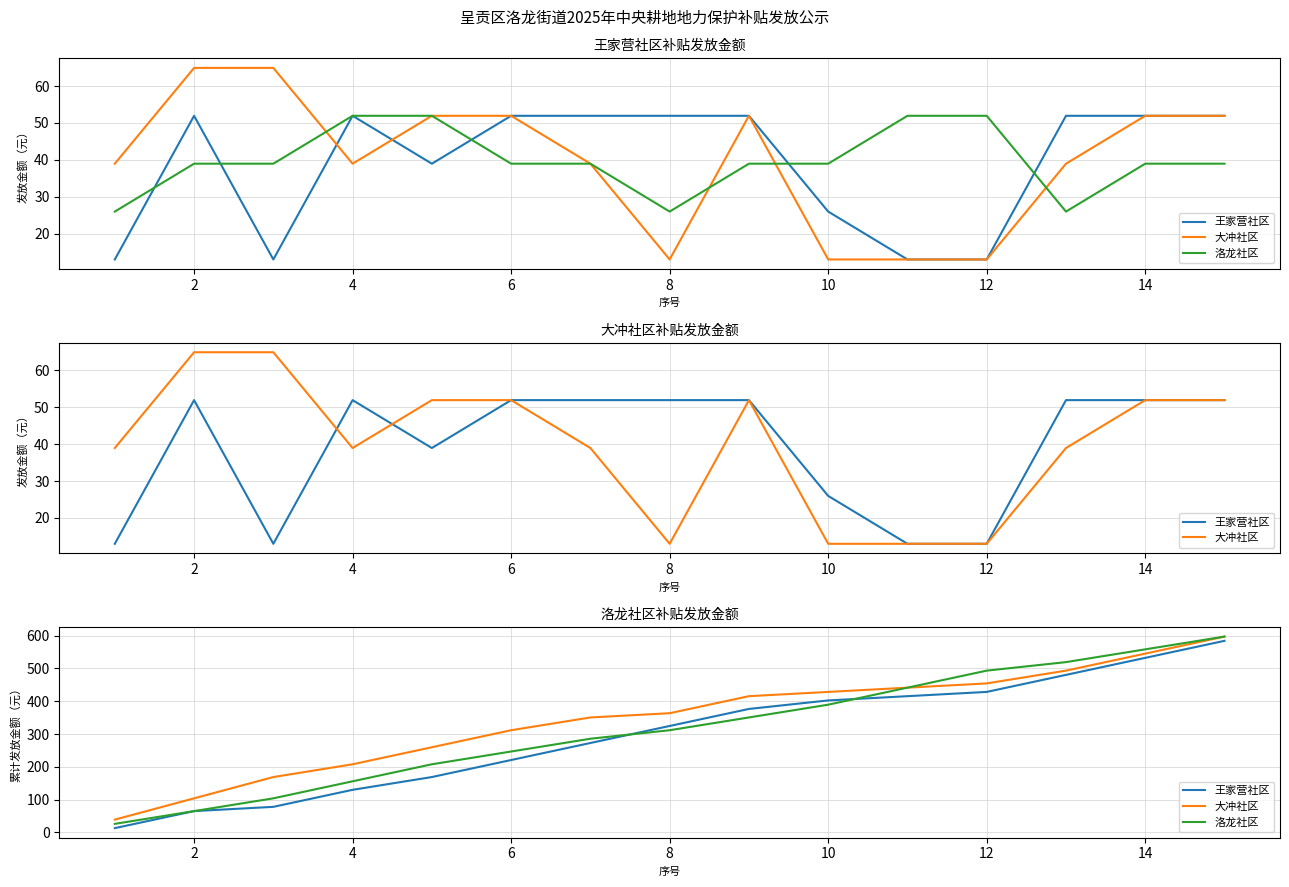

True or false: 大冲社区 and 洛龙社区 cross at least once.

True